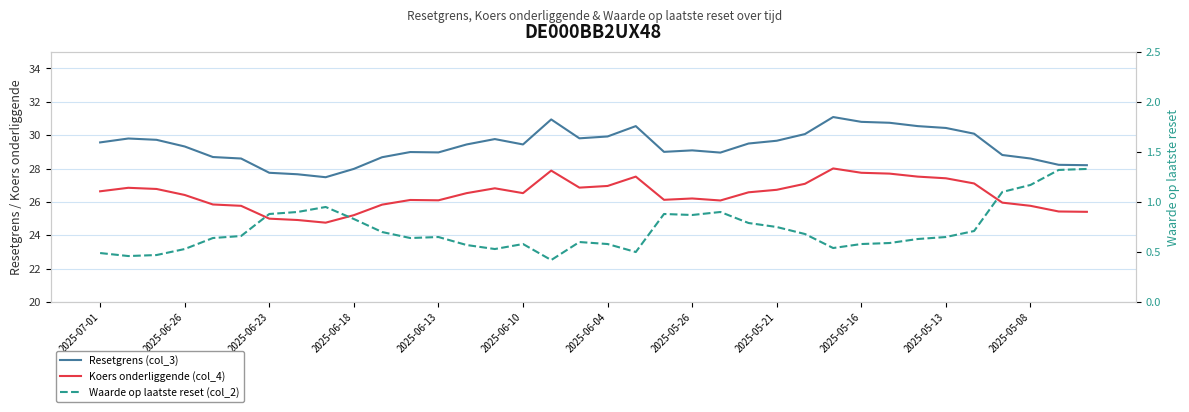

Does the chart display data point markers on the line(s)?

No